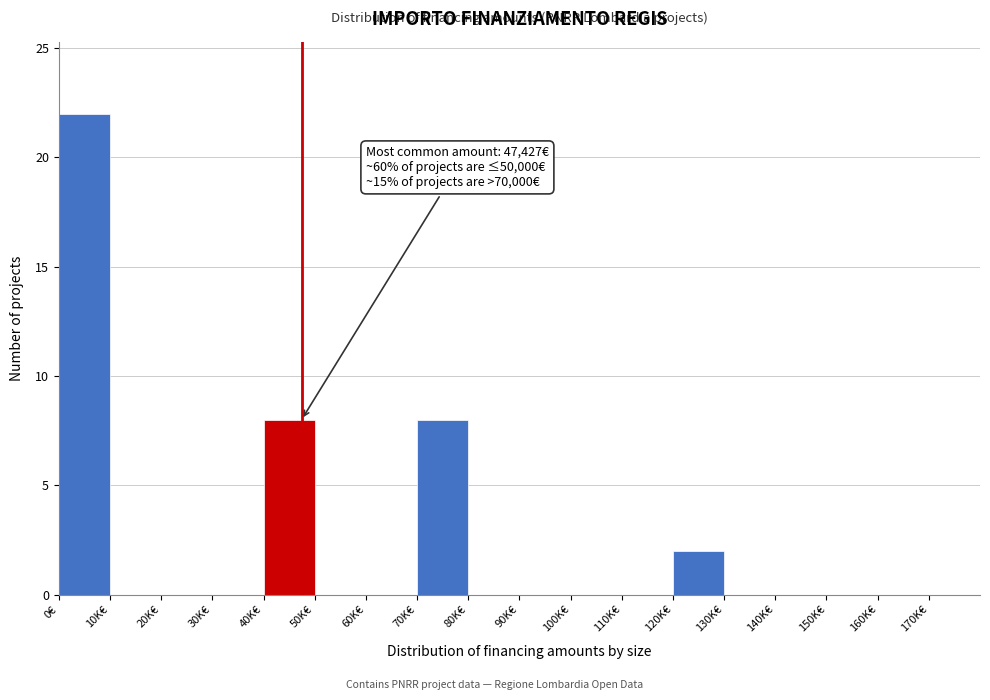

Reading right to left, what are all the values shown in this chart?

170K€=0	160K€=0	150K€=0	140K€=0	130K€=0	120K€=2	110K€=0	100K€=0	90K€=0	80K€=0	70K€=8	60K€=0	50K€=0	40K€=8	30K€=0	20K€=0	10K€=0	0€=22